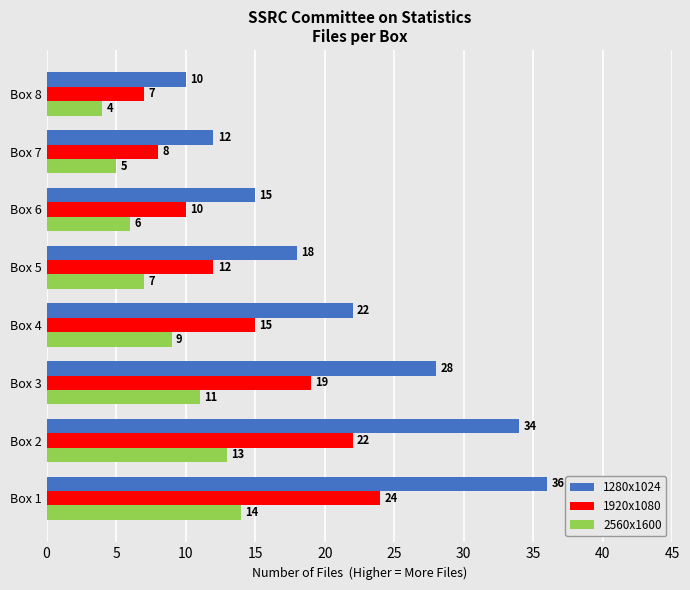

What is the maximum value for 1280x1024?

36